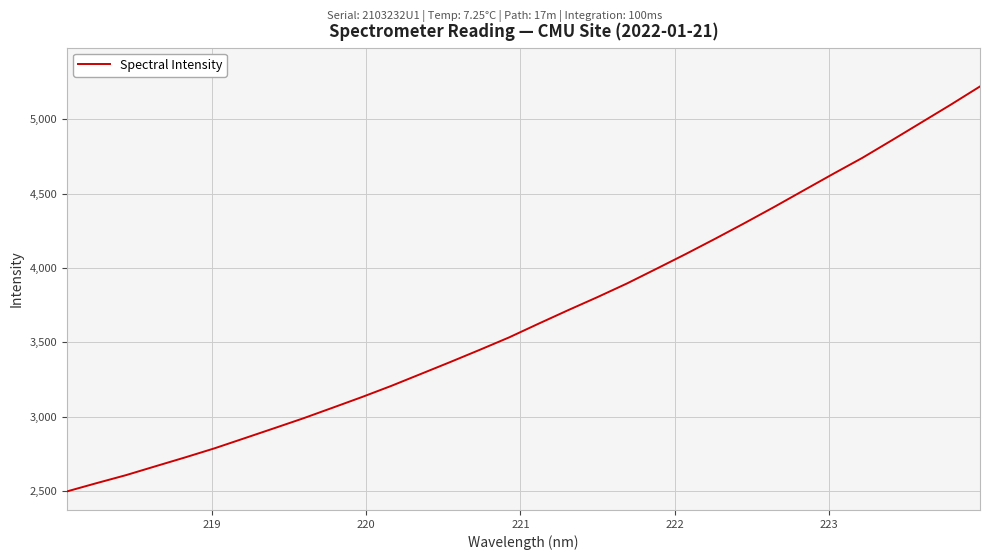

What is the minimum value shown in the chart?

2498.3